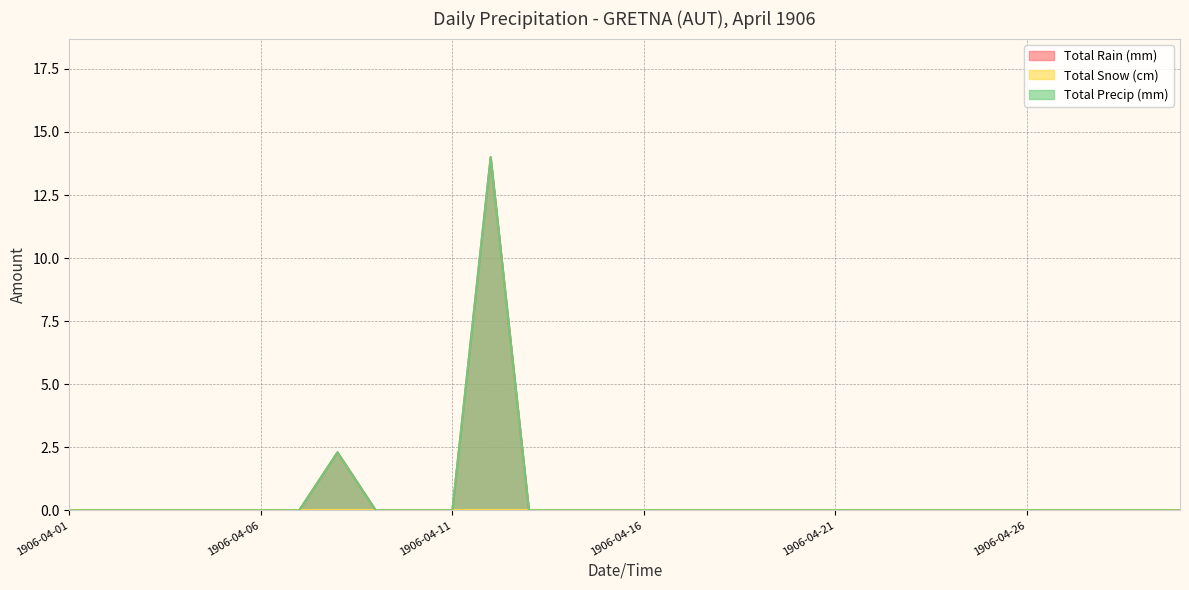

Is it true that Total Precip (mm) equals 0.0 at 1906-04-06?

True